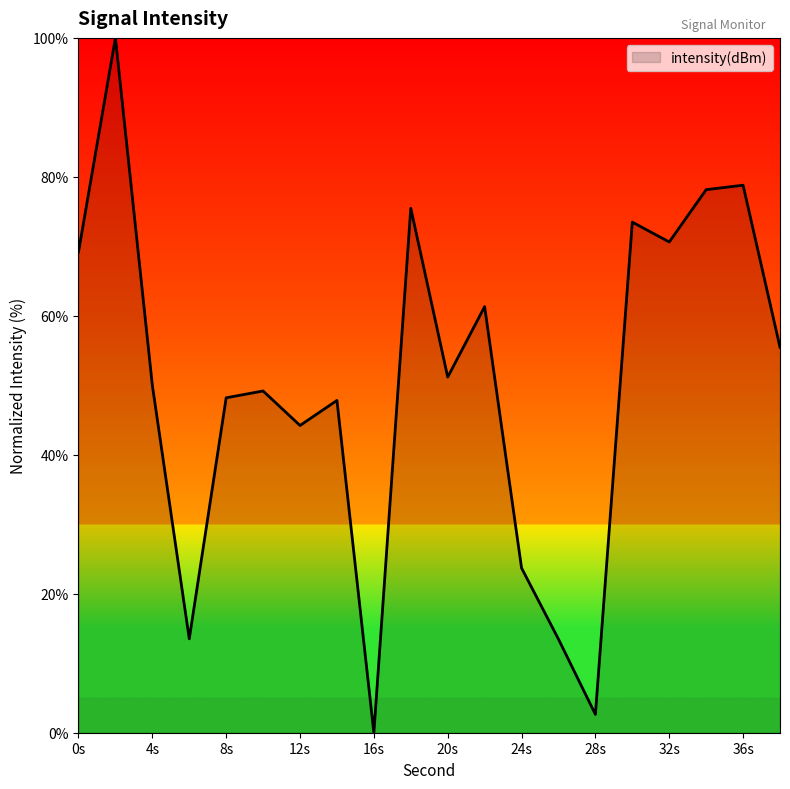

What is the difference between the maximum and minimum values?

100.0